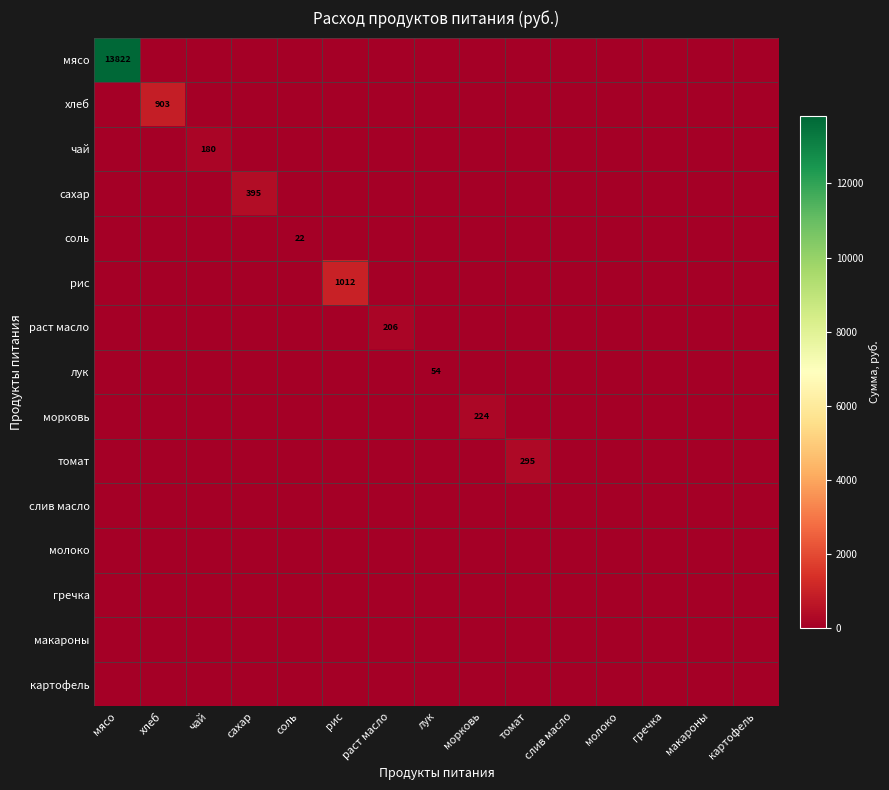

True or false: хлеб has a value of 1303 at хлеб.

False